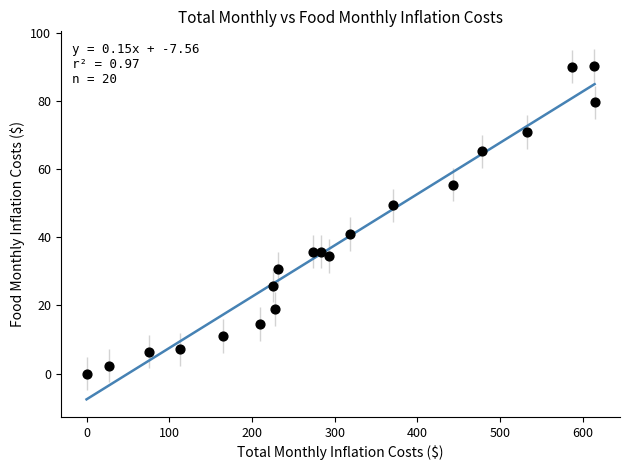

What is the range of Y values (max minus min)?

90.3